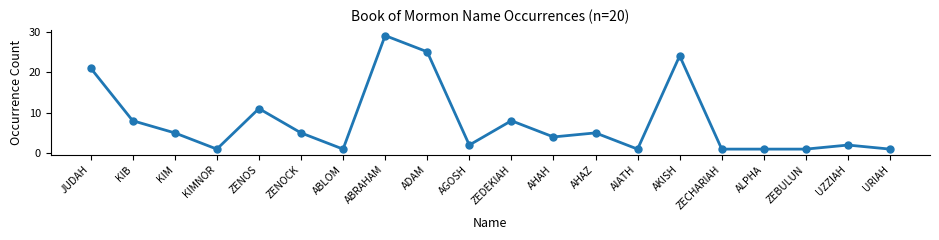

At which category does the data reach its first local peak?

ZENOS